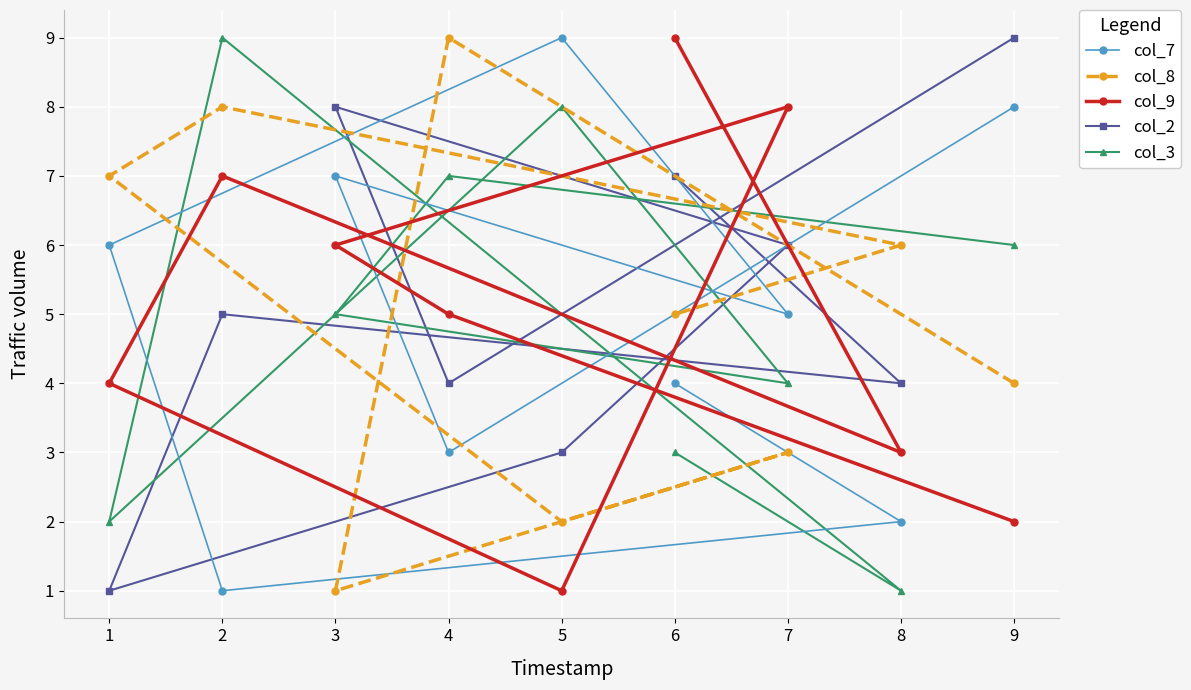

What is the maximum value shown in the chart?

9